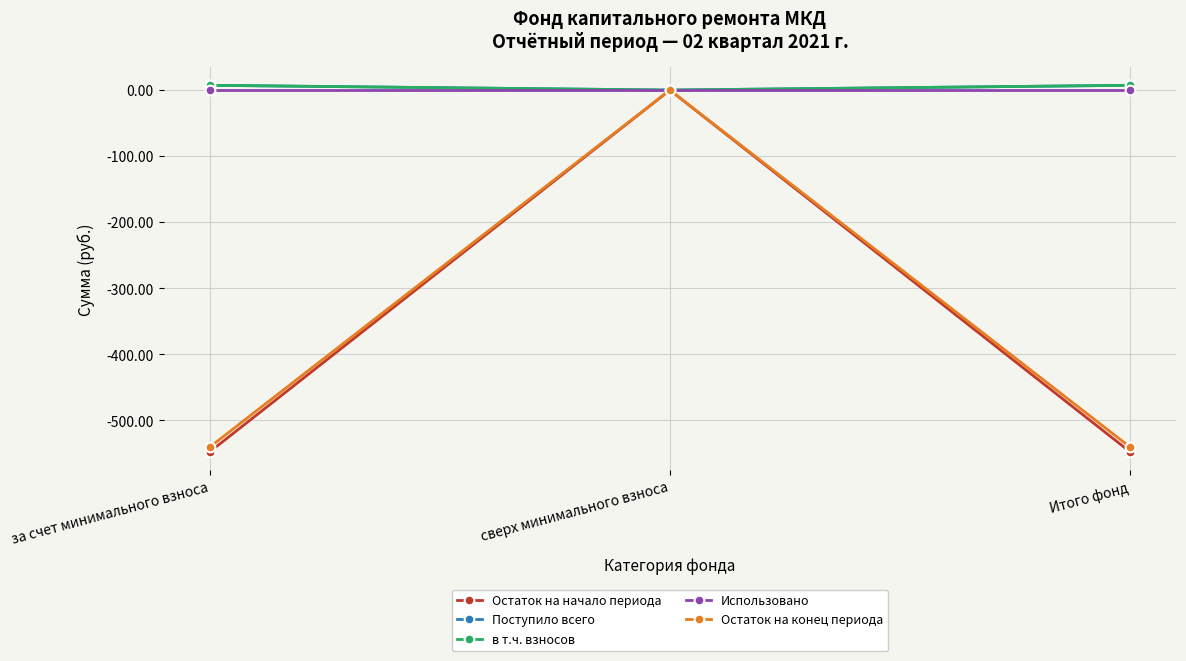

How many lines are shown in the chart?

5